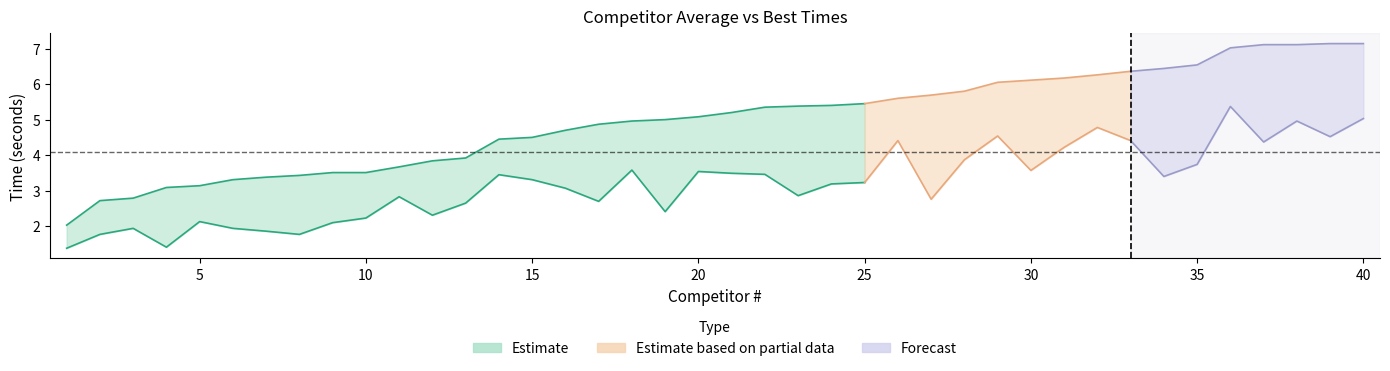

How many lines are shown in the chart?

2